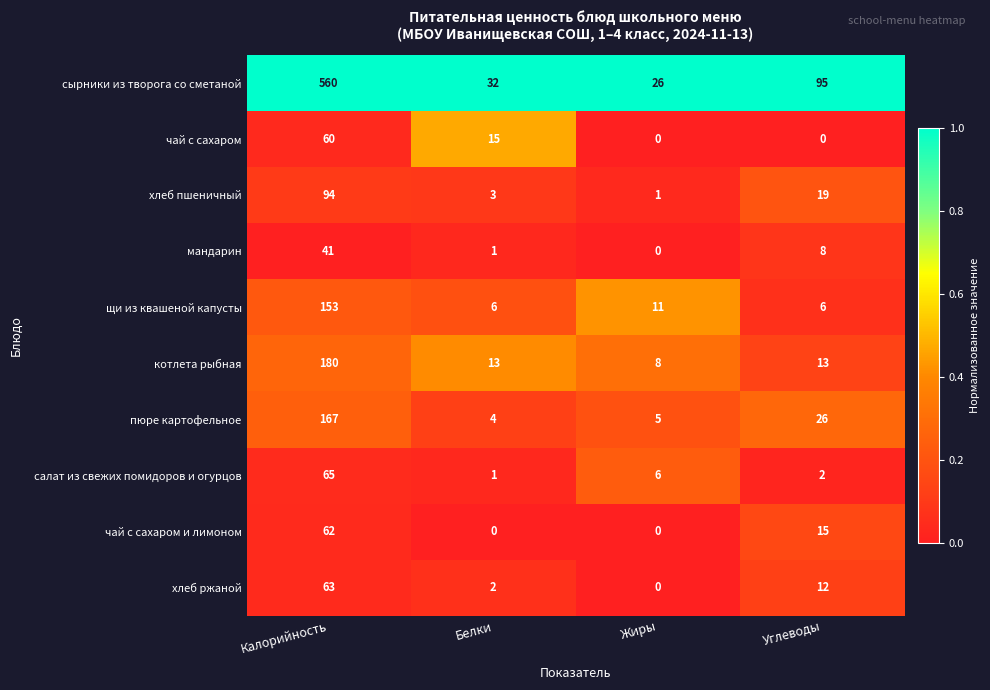

What is the average value of the чай с сахаром и лимоном series?

19